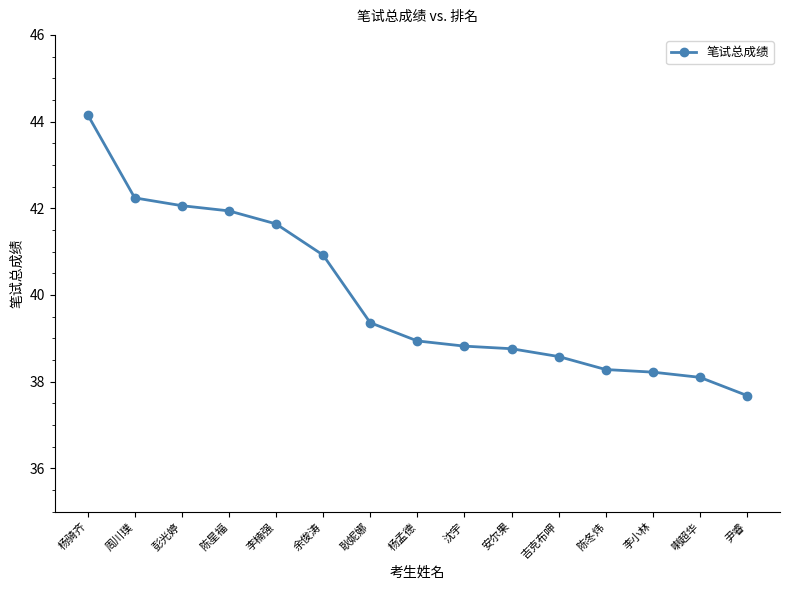

What is the change in value from 余俊涛 to 沈宇?

-2.1